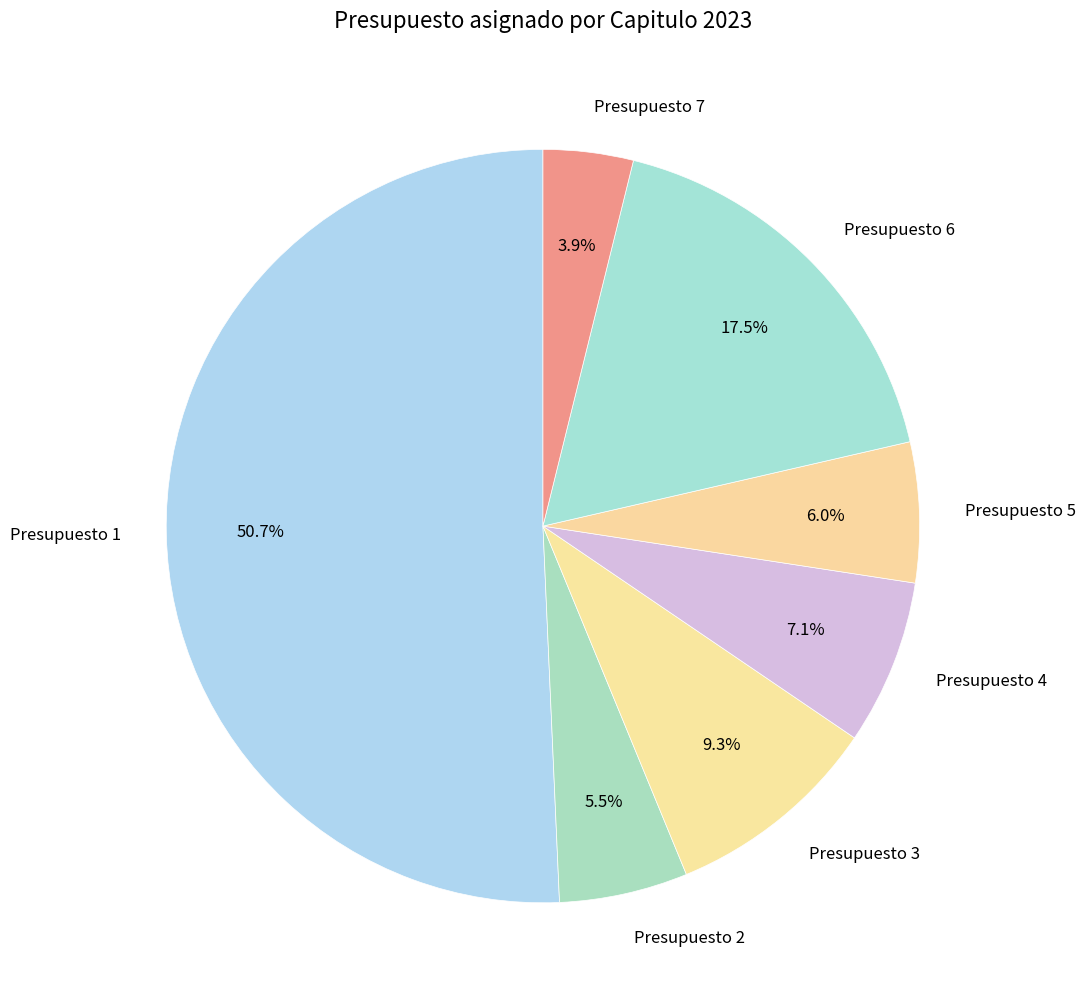

To the nearest percent, what is the average slice percentage?

14%